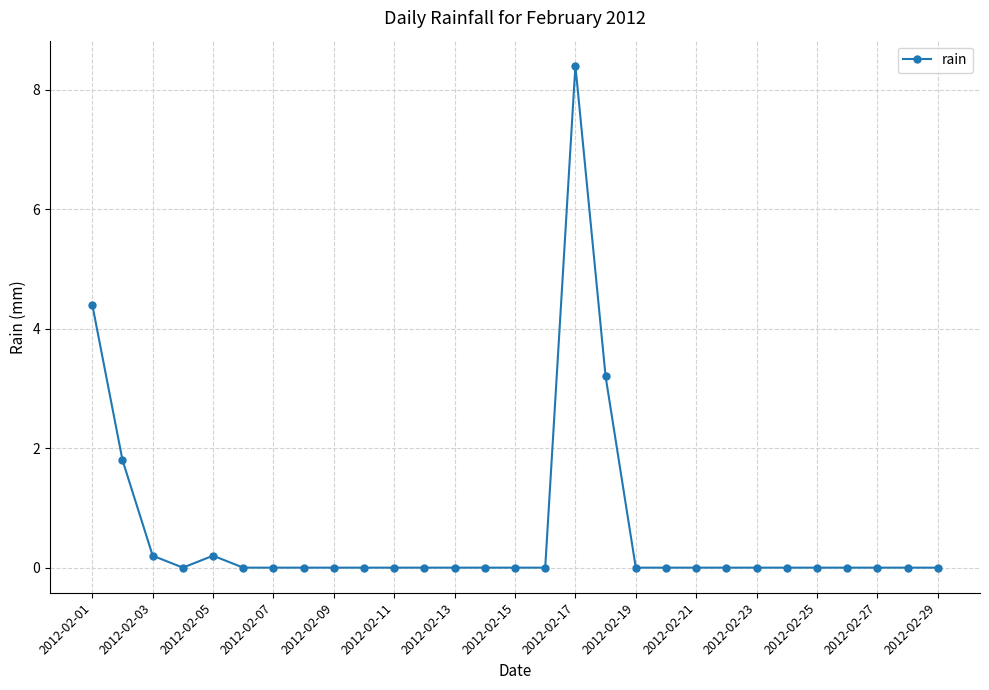

True or false: there are more than 0 points higher than both neighbors.

True